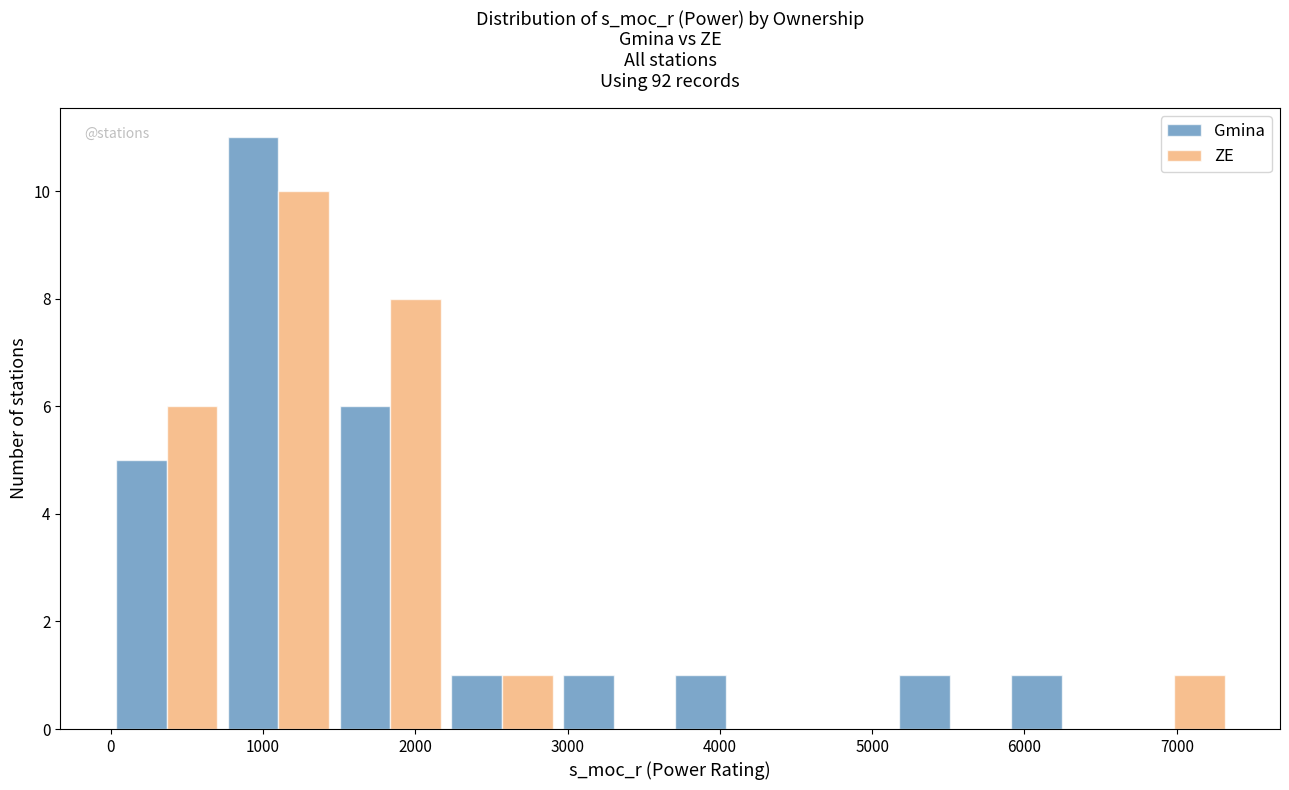

What is the height of the Gmina bar covering 5100 to 5900 on the x-axis? Neither the bar edges nor the heights are printed on the chart, so give them approximately, as read against the axes.

1